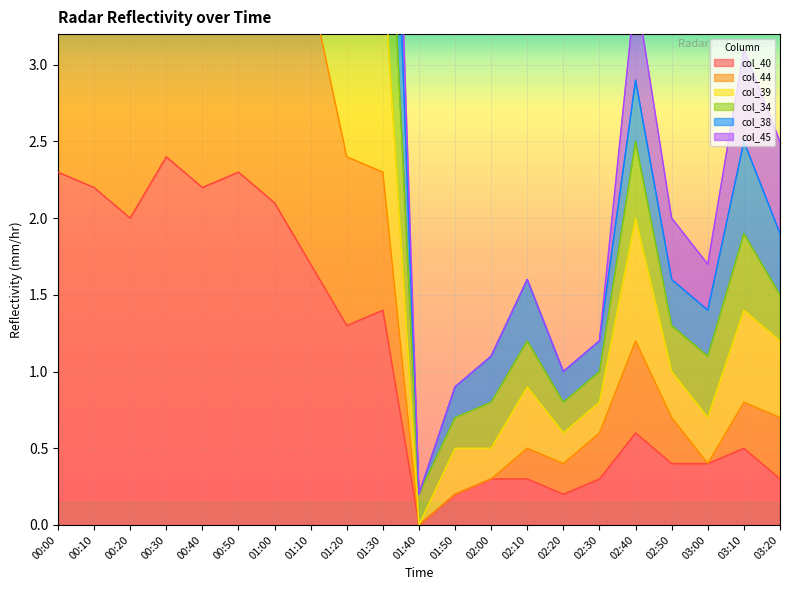

True or false: col_44 has a value of 3.5 at 01:10.

True